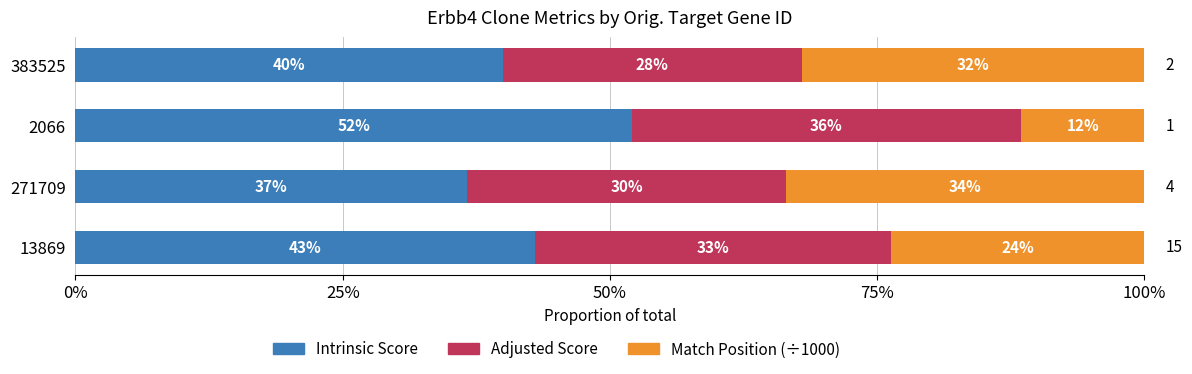

At how many categories does at least one series exceed 17?

4